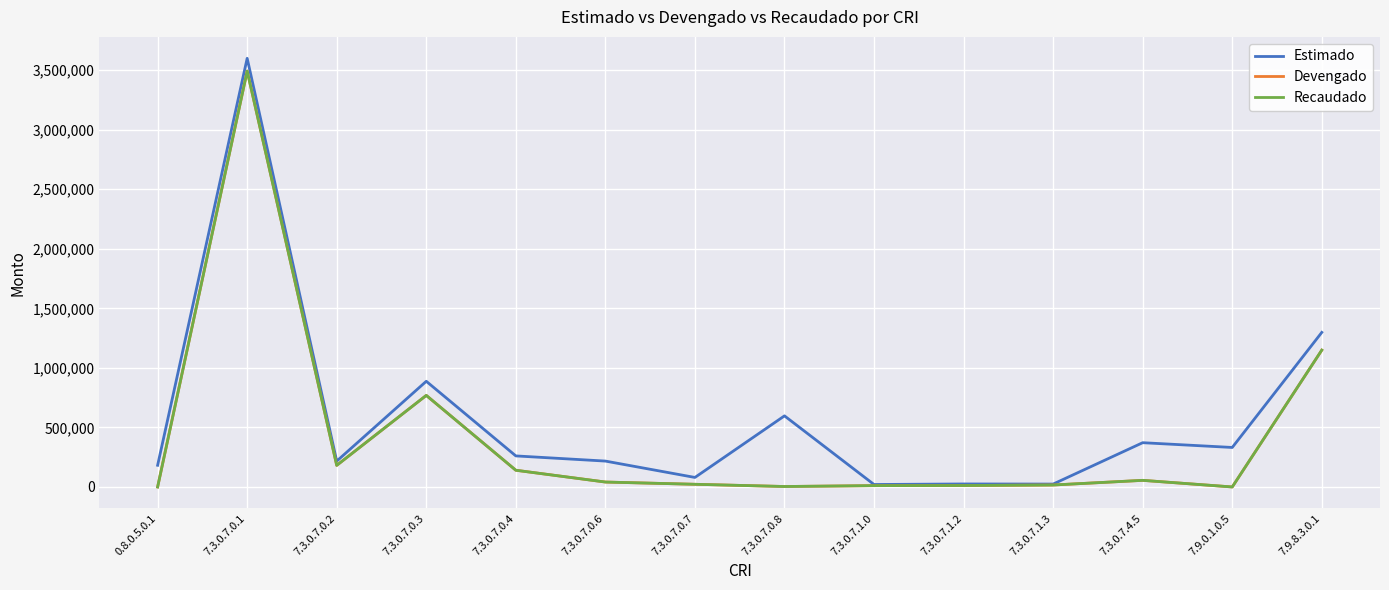

Does the chart display data point markers on the line(s)?

No